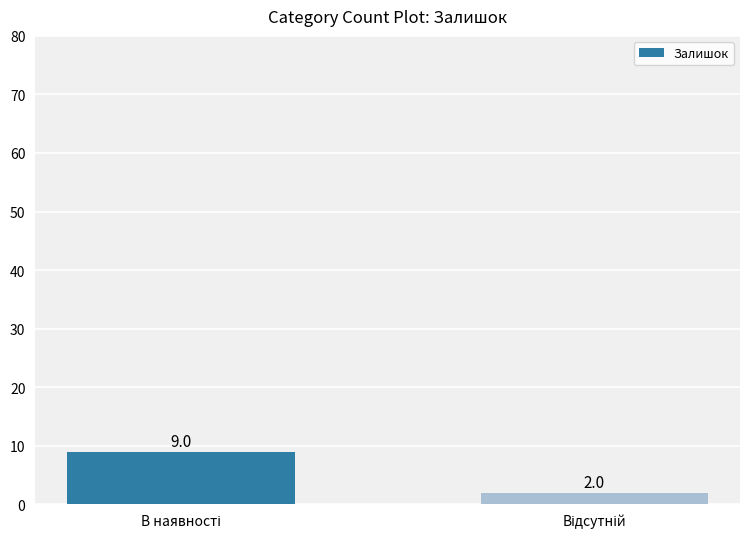

What is the sum of all values?

11